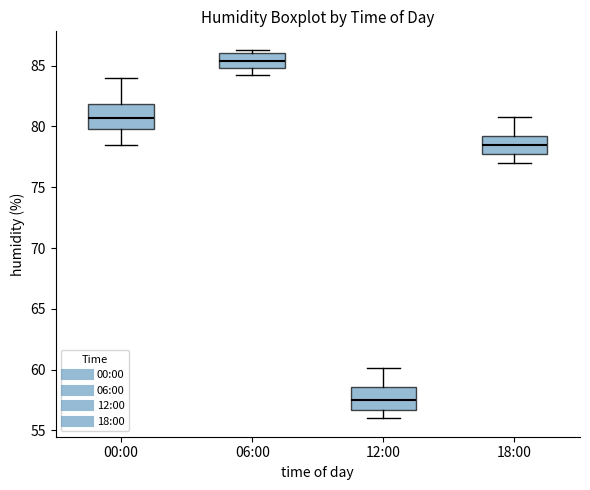

Where does the median line of the box for 00:00 sit on the y-axis? The values are not printed on the chart, so give them approximately, as read against the axis.

80.5